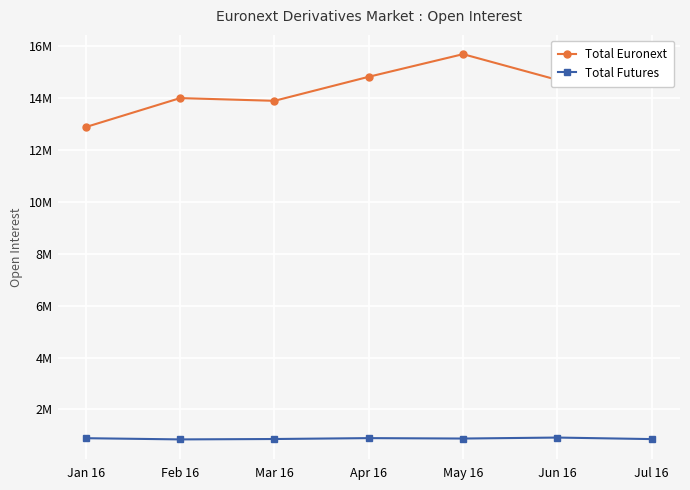

Reading left to right, what are all the values shown in this chart?

Total Euronext: 12889158	14005258	13900164	14827612	15699618	14707772	15578994
Total Futures: 892781	846297	861441	895760	879585	917290	858360